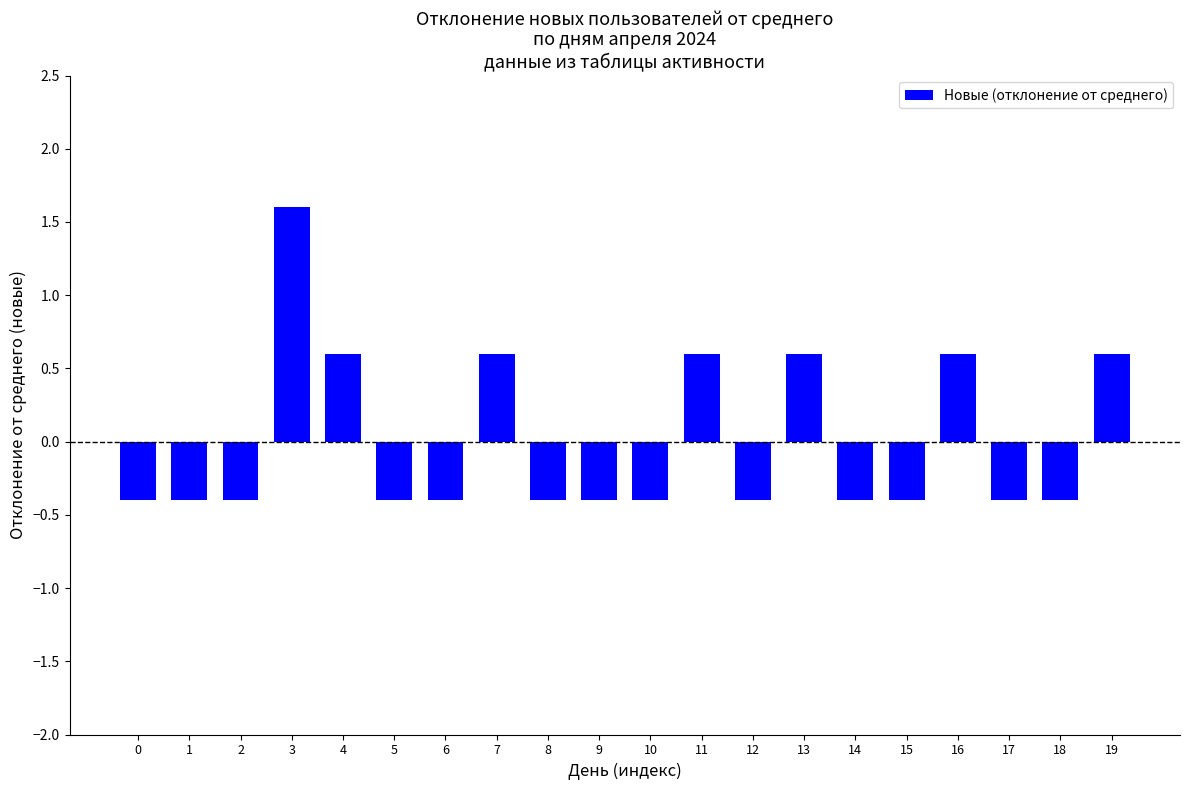

Reading right to left, transcribe all the data shown in this chart.

19=0.6	18=-0.4	17=-0.4	16=0.6	15=-0.4	14=-0.4	13=0.6	12=-0.4	11=0.6	10=-0.4	9=-0.4	8=-0.4	7=0.6	6=-0.4	5=-0.4	4=0.6	3=1.6	2=-0.4	1=-0.4	0=-0.4